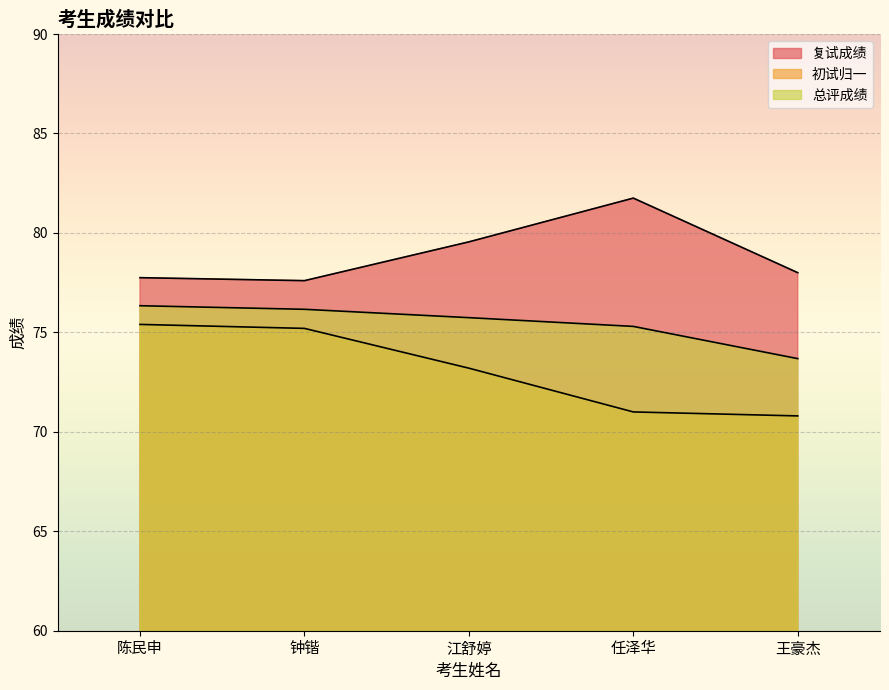

Does the chart display data point markers on the line(s)?

No